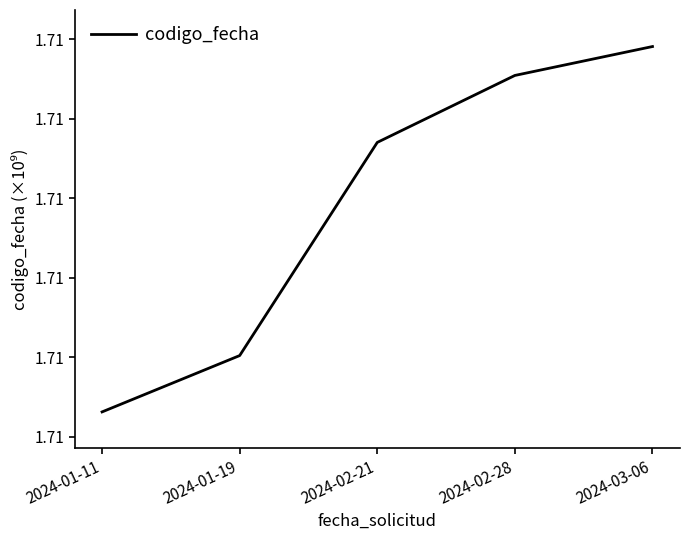

What is the minimum value shown in the chart?

1.7